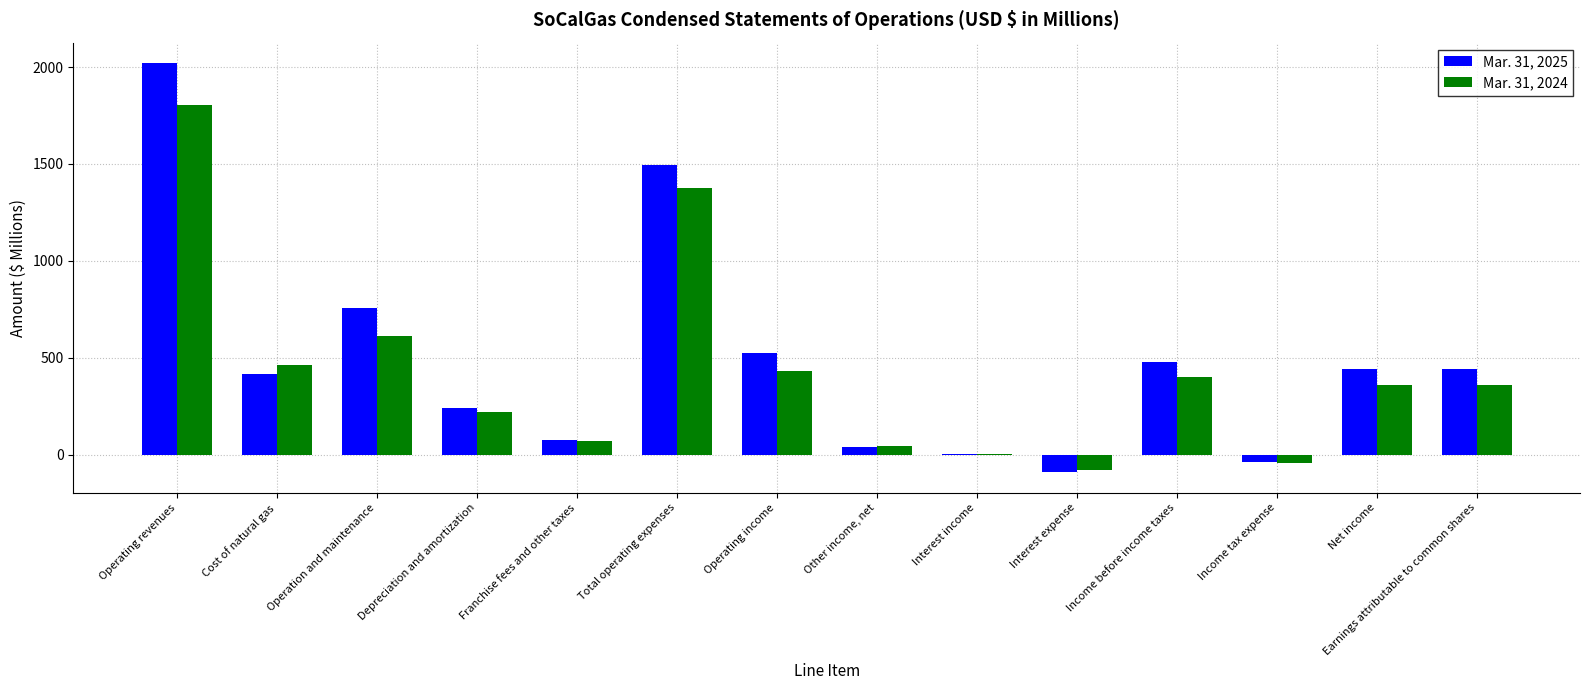

Between Cost of natural gas and Interest expense, which series saw the biggest shift?

Mar. 31, 2024